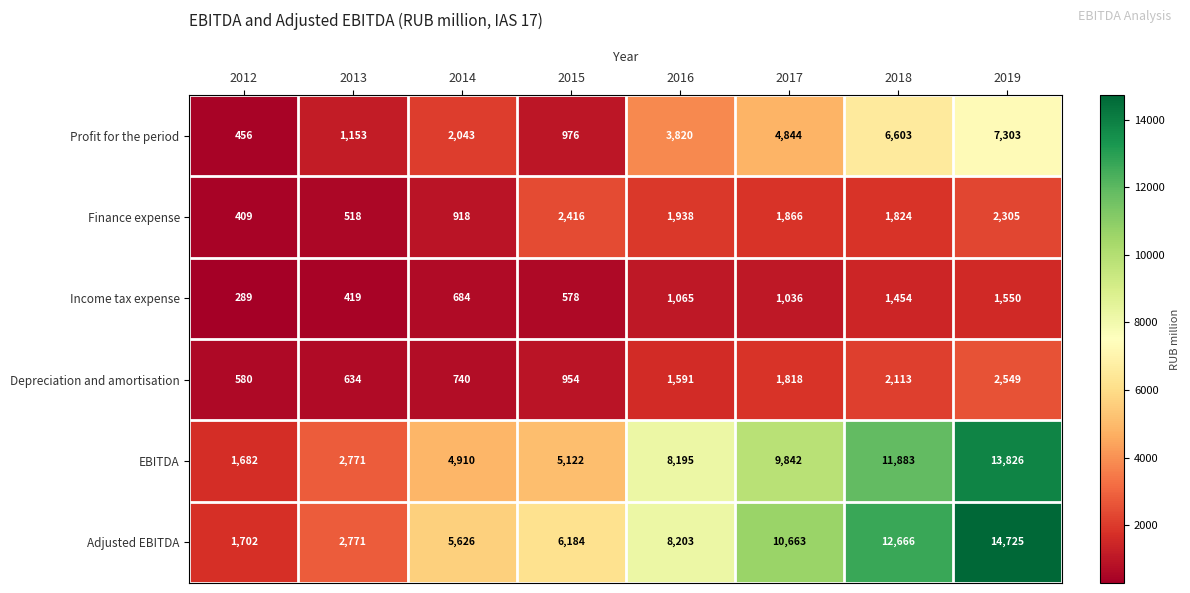

How many categories are shown in the chart?

8